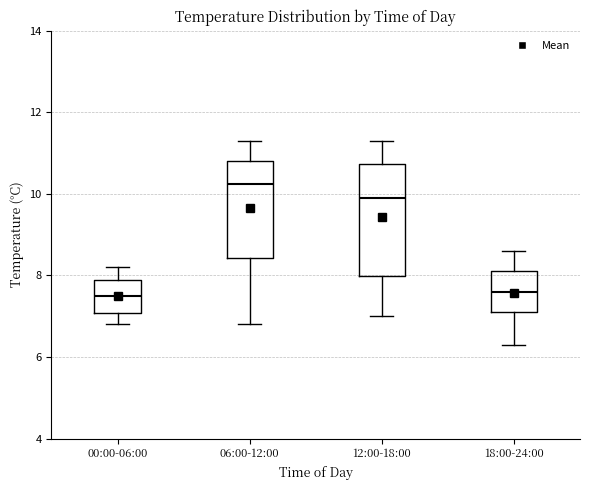

Which box is the tallest, from its lower edge to its upper edge?

12:00-18:00